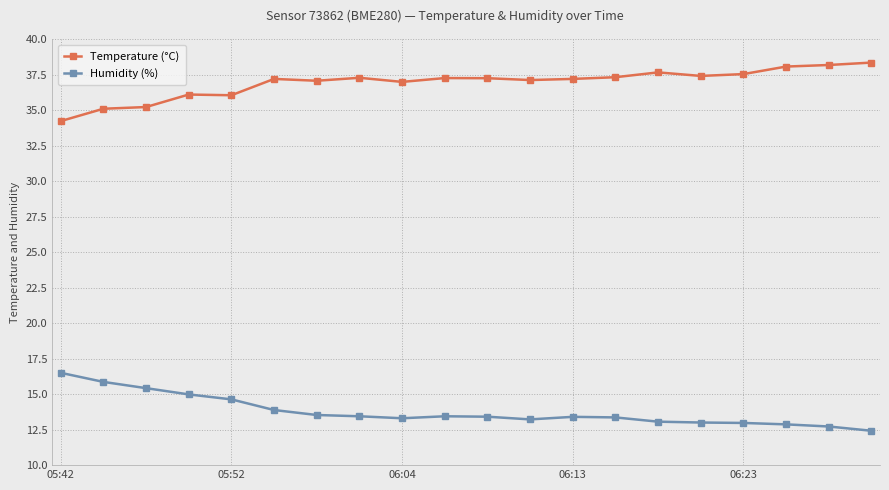

Rank the series by their maximum value, from highest to lowest.

Temperature (°C), Humidity (%)